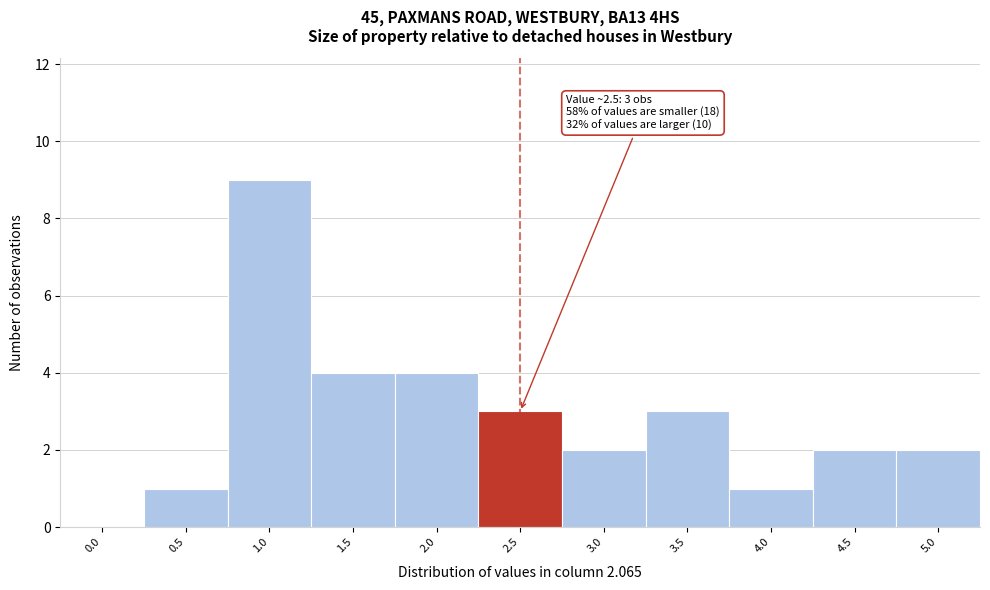

Reading left to right, extract all data points from this chart.

0.0=0	0.5=1	1.0=9	1.5=4	2.0=4	2.5=3	3.0=2	3.5=3	4.0=1	4.5=2	5.0=2